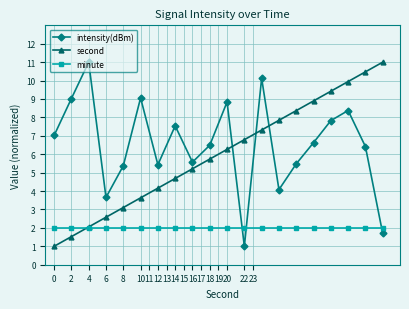

At how many categories does at least one series exceed 6?

16